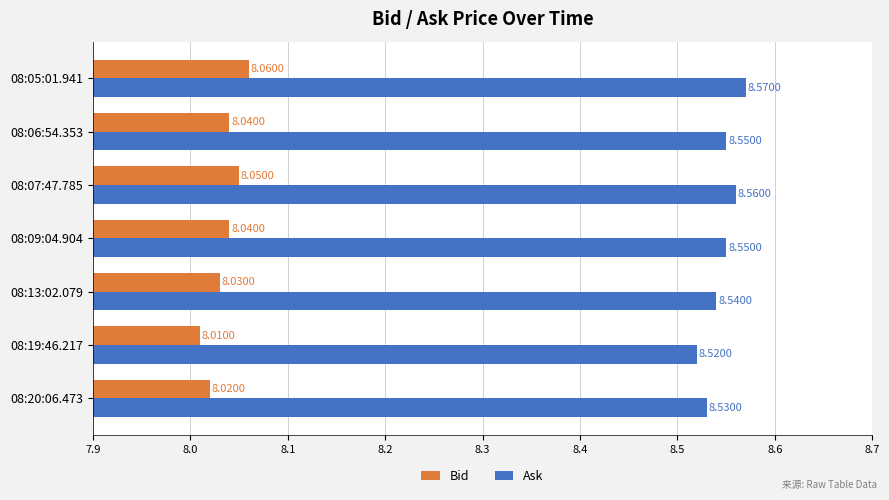

At which category is the sum across all series the highest?

08:05:01.941